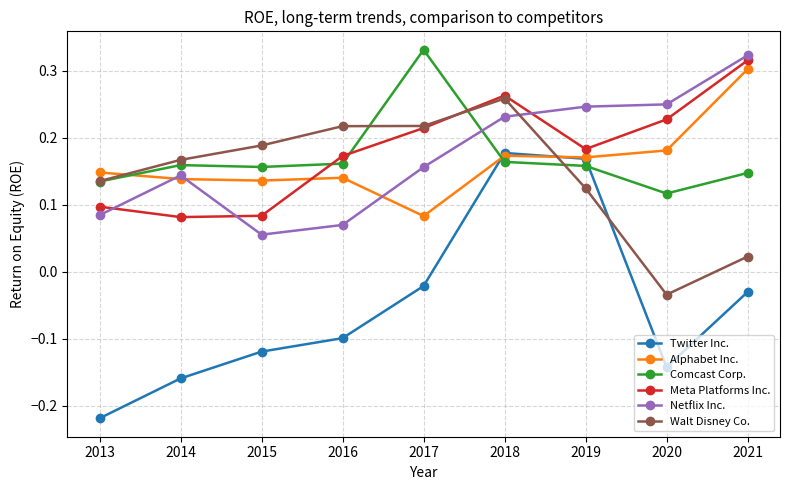

The value of Alphabet Inc. at 2018 is 0.3. True or false?

False